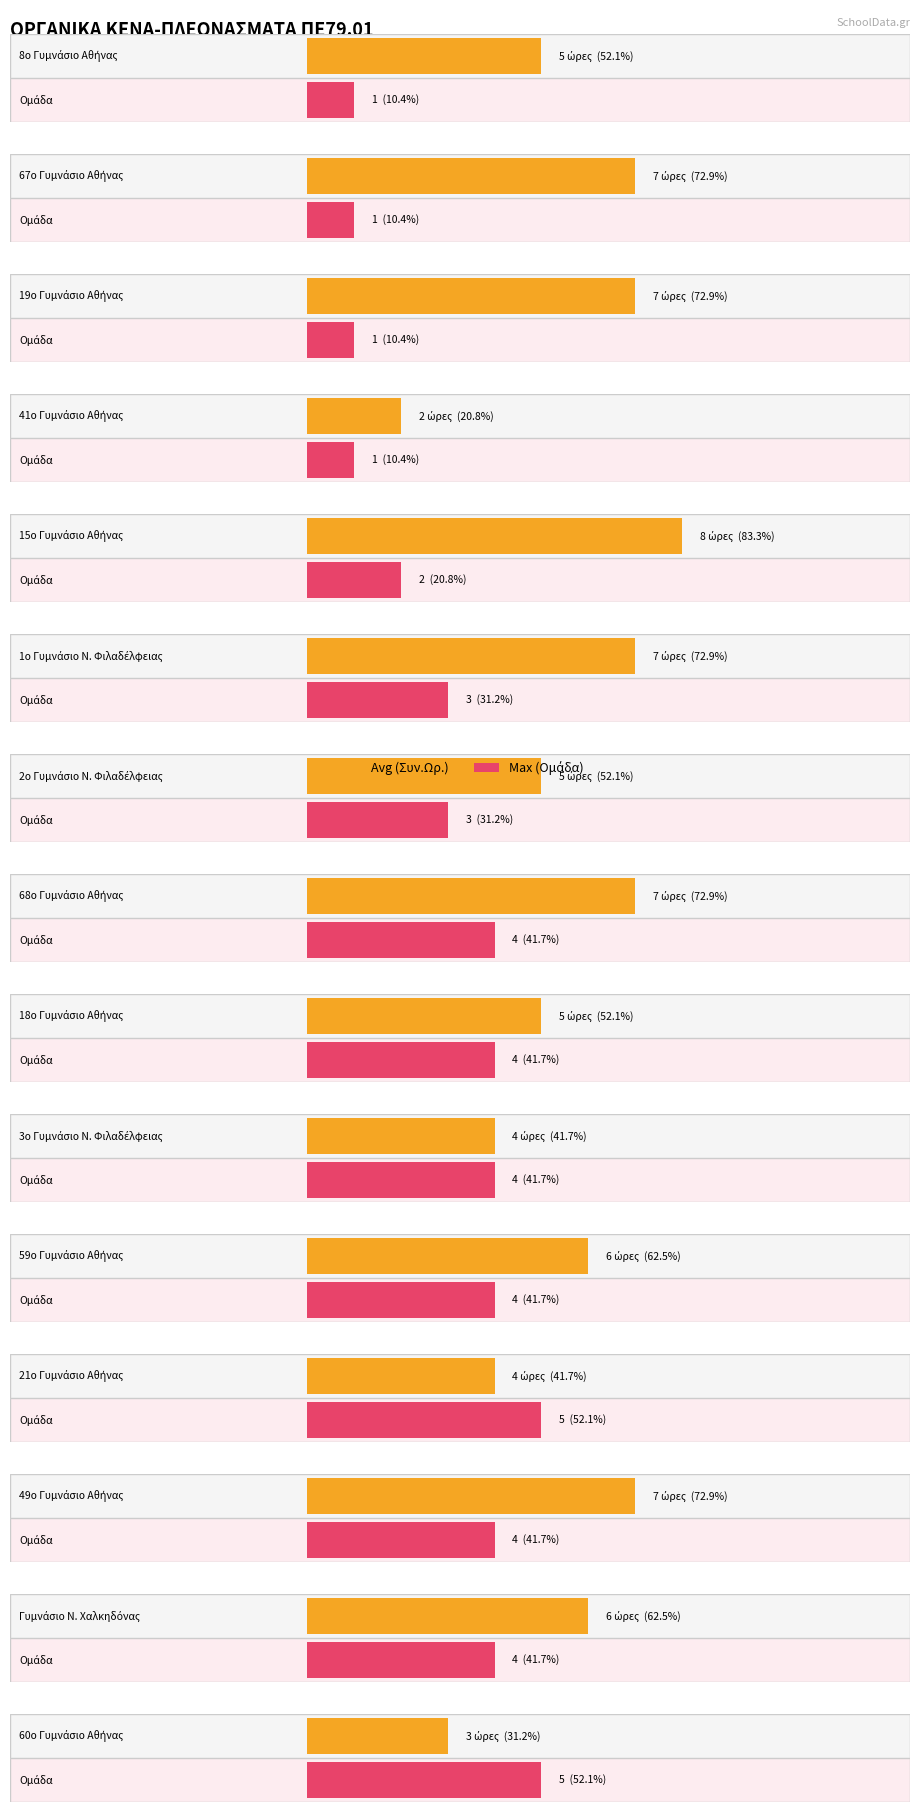

What is the average value of the Avg (Συν.Ωρ.) series?

6